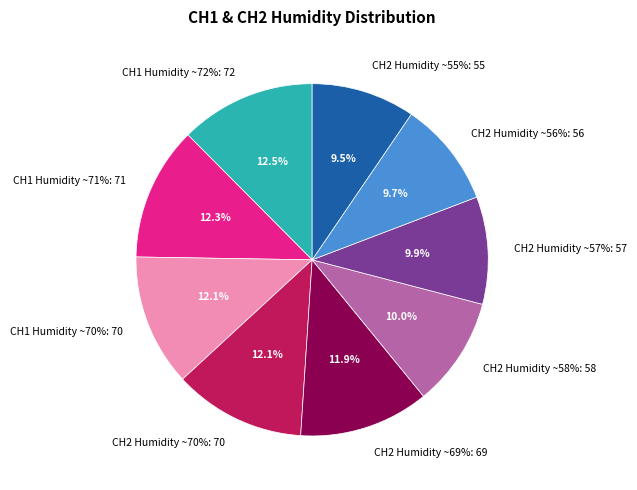

Is it true that CH2 Humidity ~69% is 12% of the pie?

True